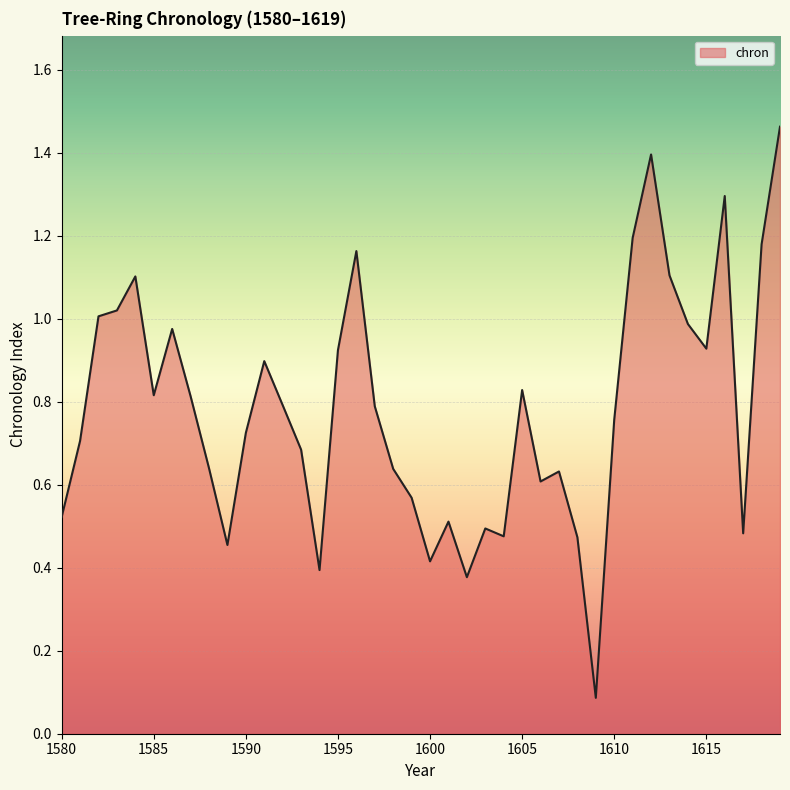

How many lines are shown in the chart?

1